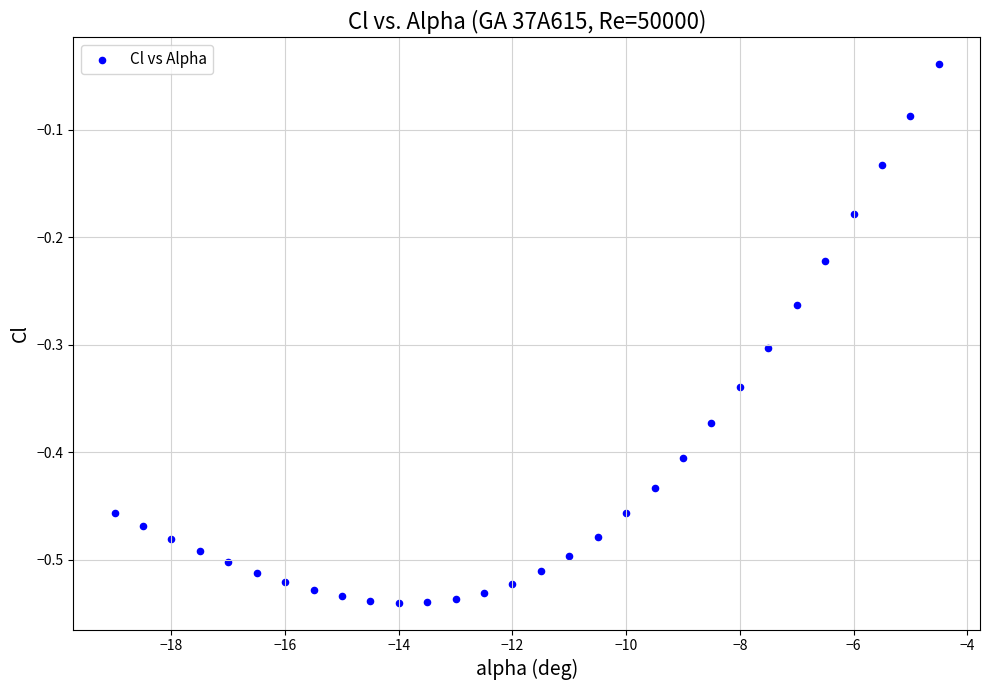

What is the range of Y values (max minus min)?

0.5